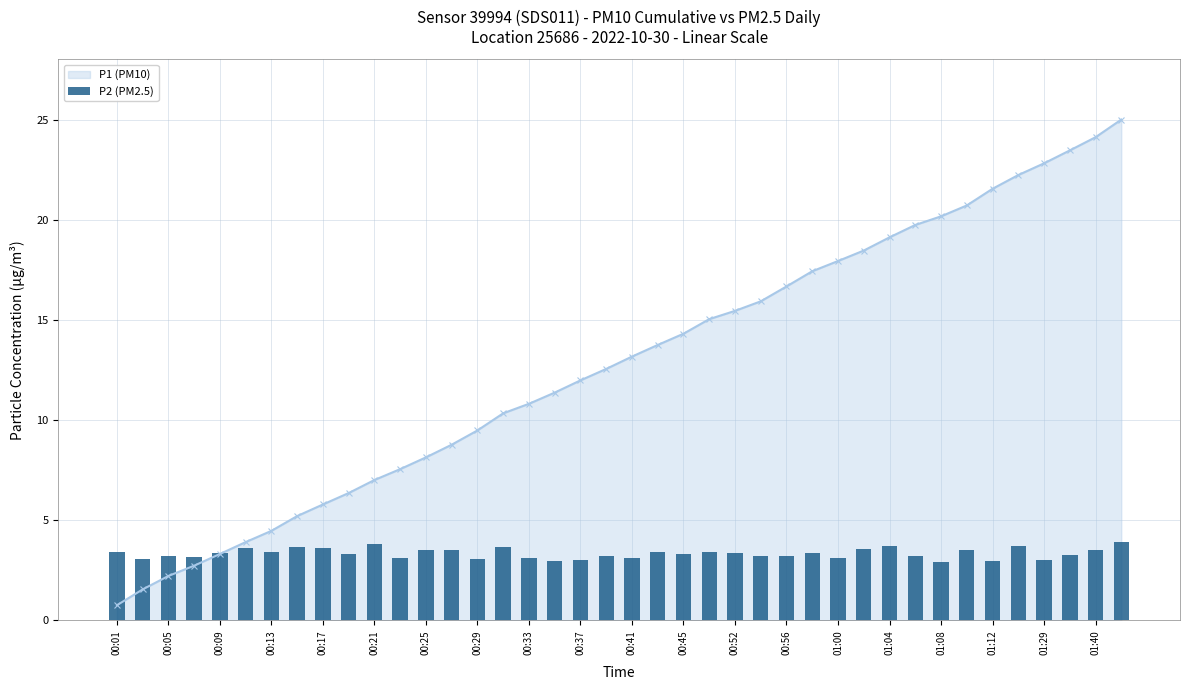

Does the chart contain any negative values?

No